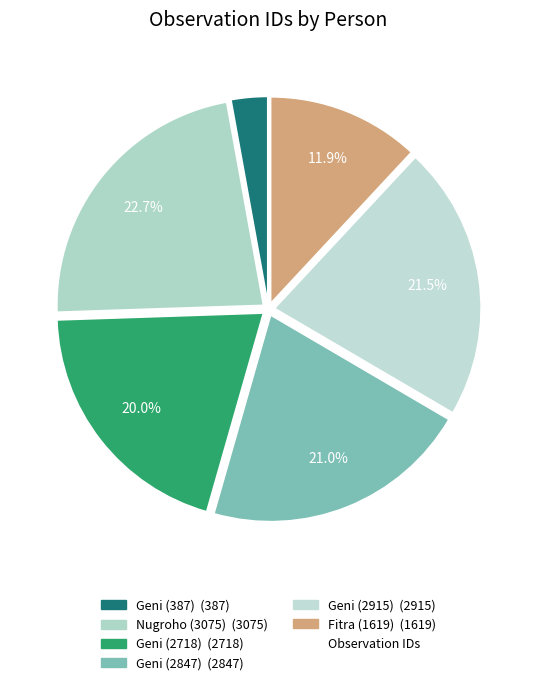

Is there a majority slice in this chart?

No